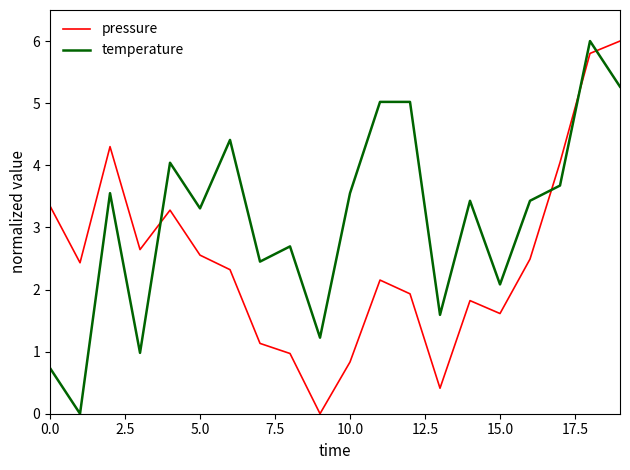

True or false: pressure and temperature intersect in this chart.

True